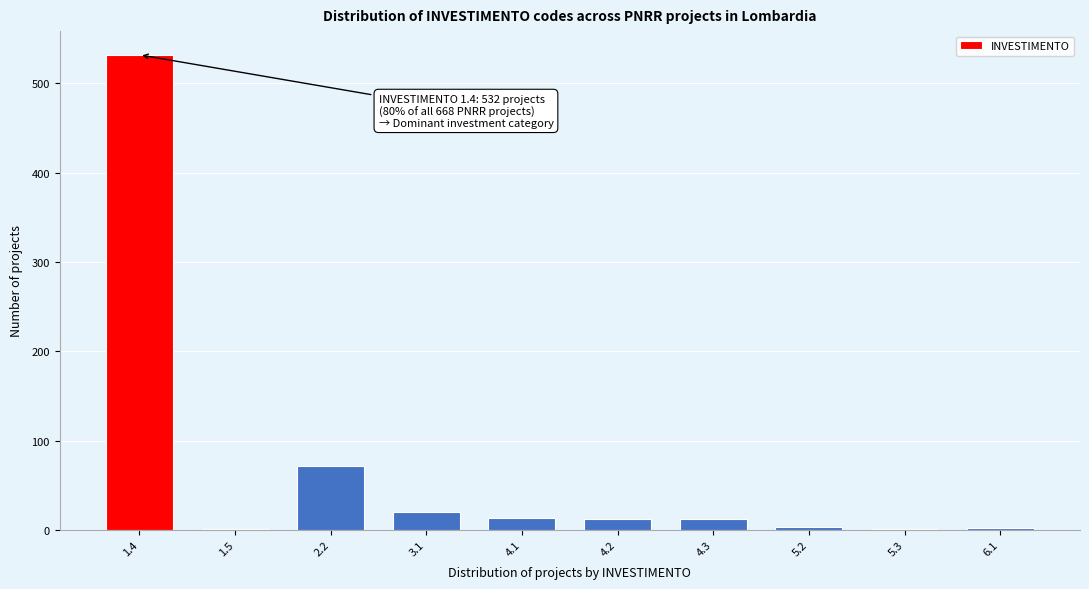

What is the sum of all values?

668